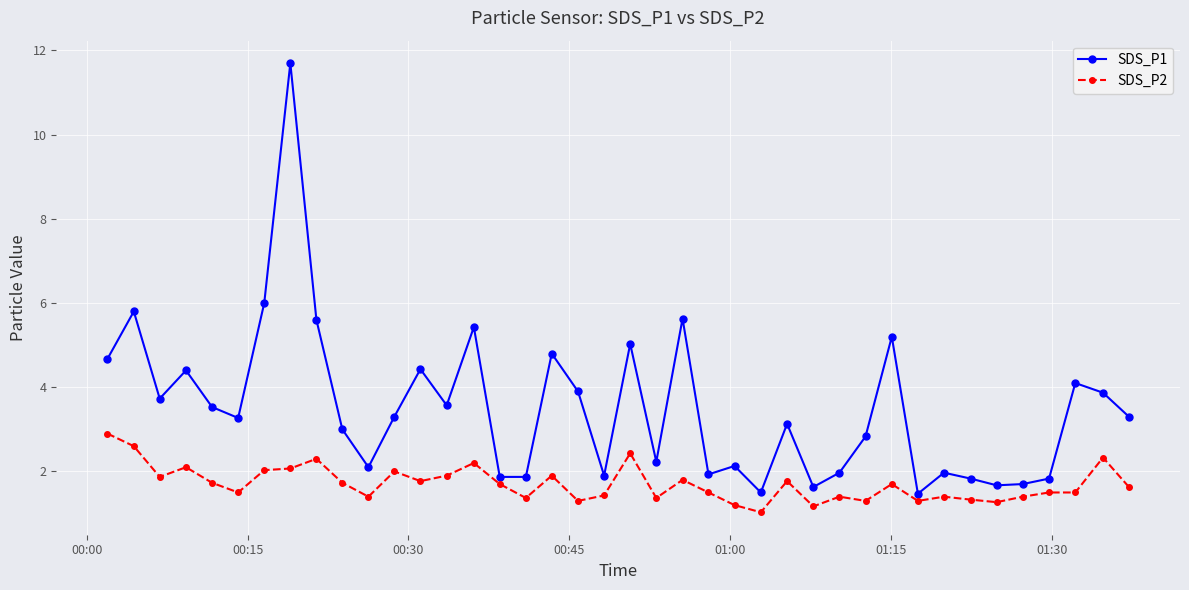

Which series has the largest total across all categories?

SDS_P1